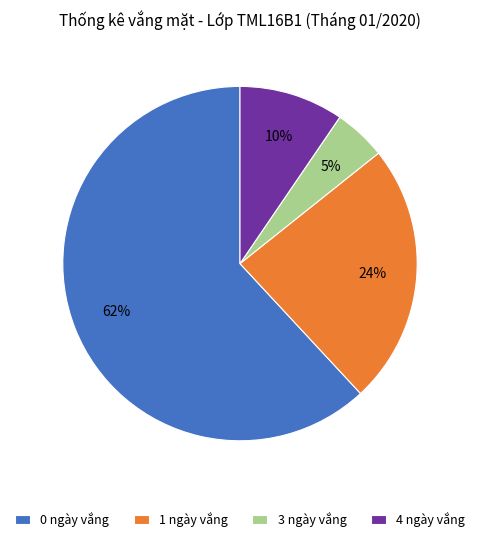

Which slice is the largest?

0 ngày vắng